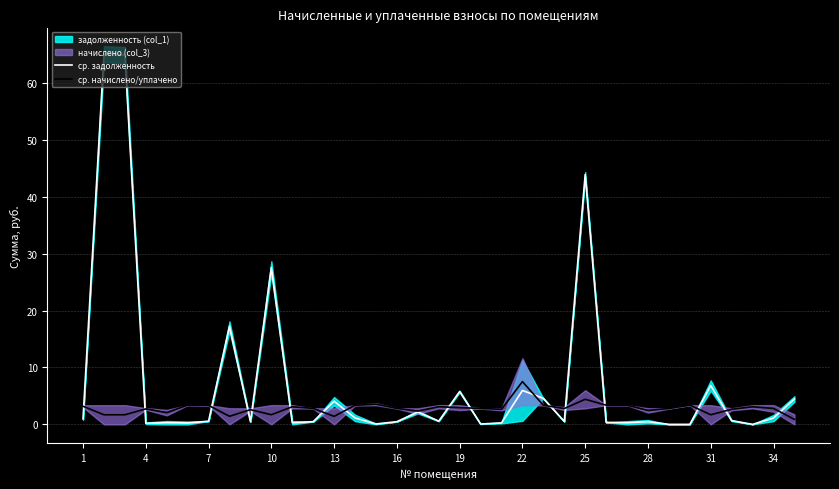

What is the value of the ср. задолженность point at the 31st from the left?

6.8